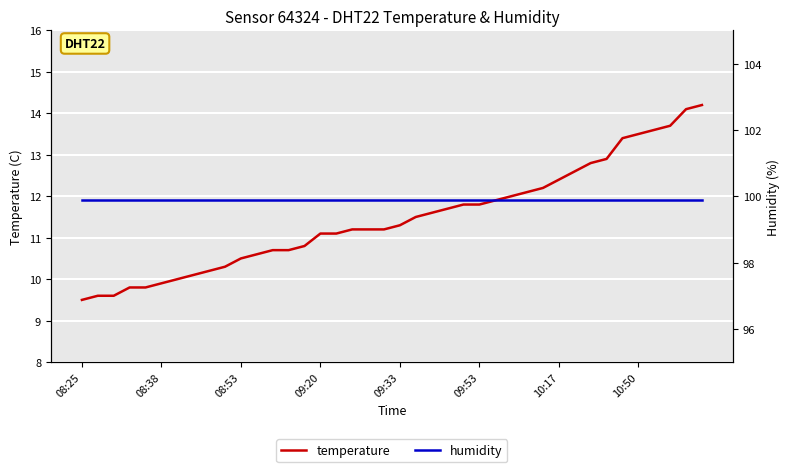

At how many categories does at least one series exceed 72?

40